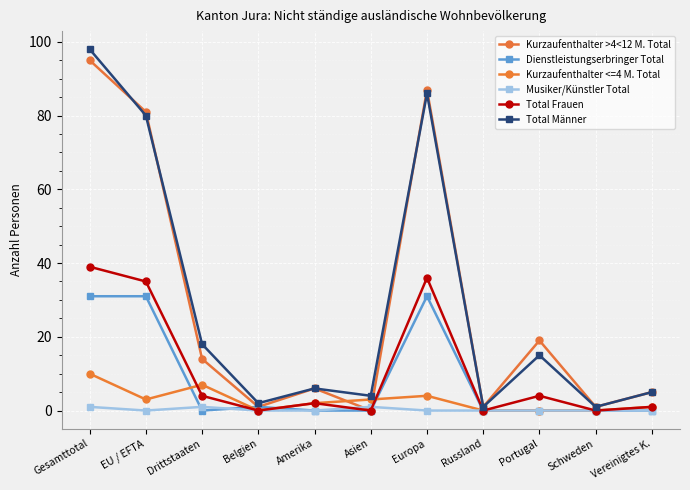

What is the maximum value for Total Männer?

98